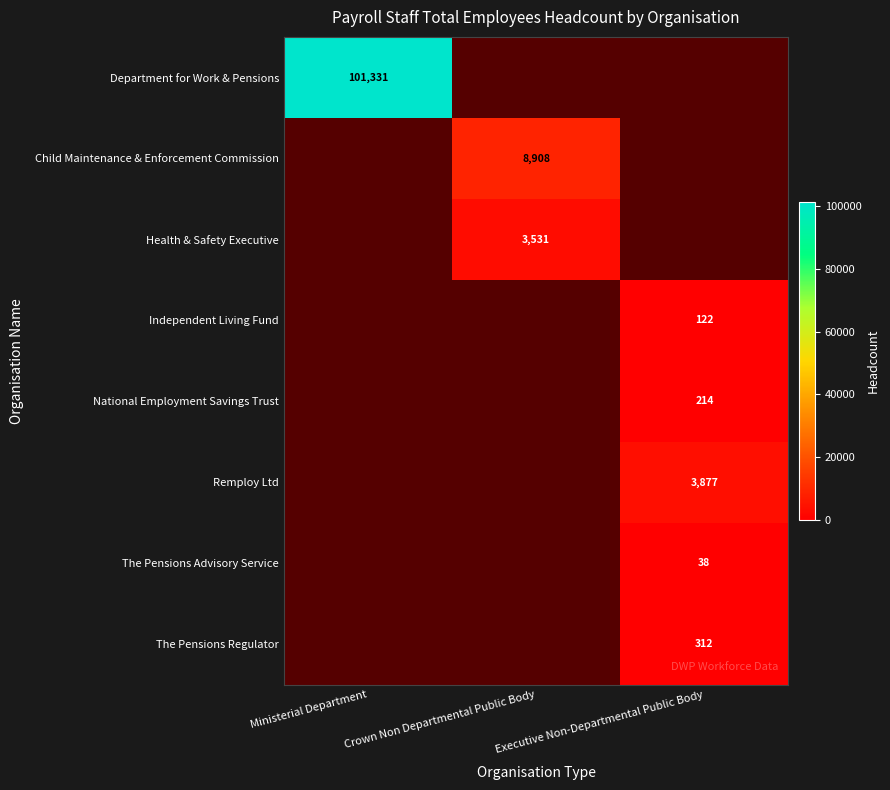

True or false: Health & Safety Executive has a value of 6348 at Crown Non Departmental Public Body.

False